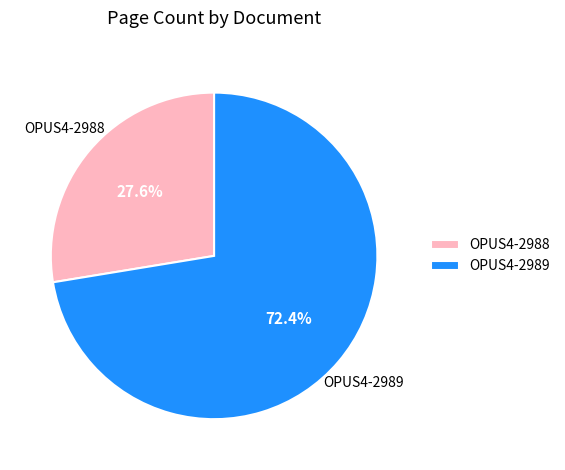

True or false: OPUS4-2988 accounts for 28% of the total.

True